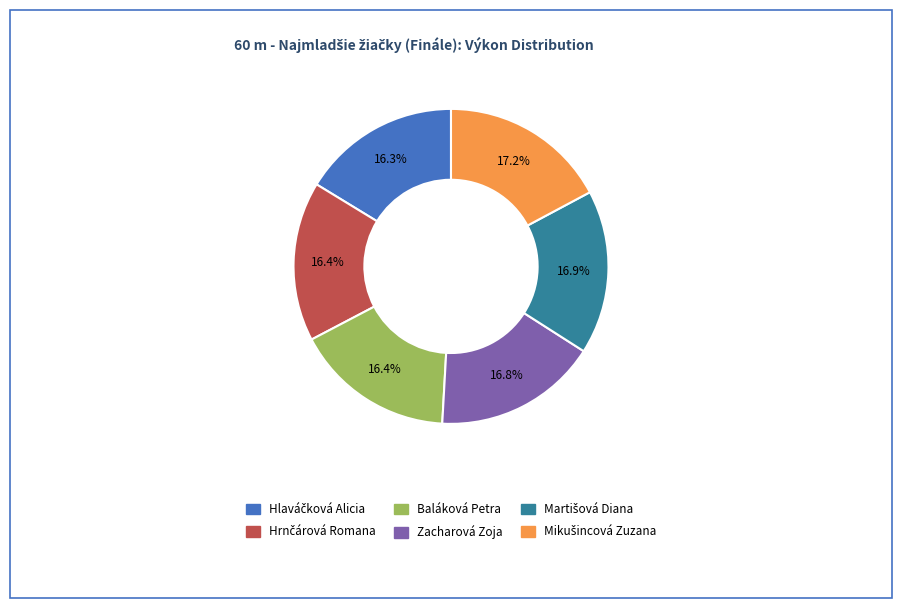

How many slices are in this pie chart?

6